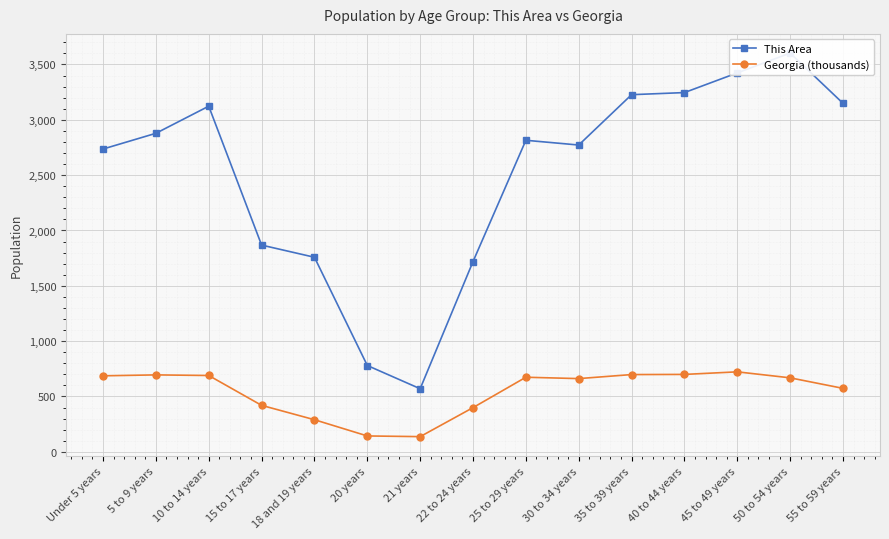

True or false: This Area and Georgia (thousands) intersect in this chart.

False